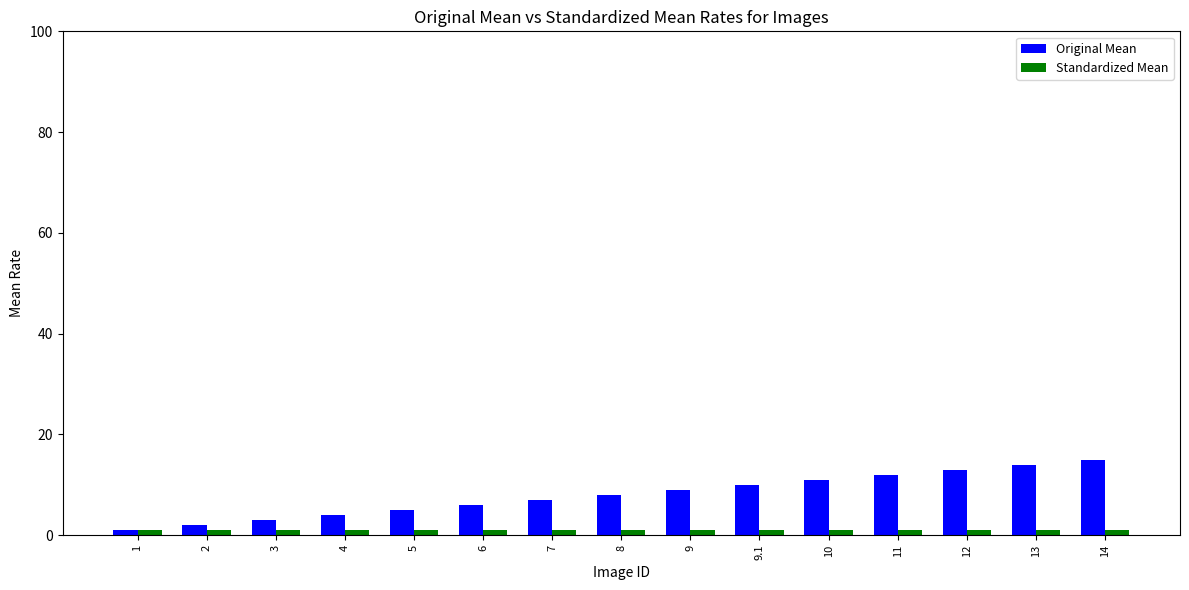

What is the greatest value displayed?

15